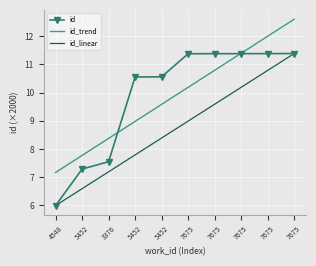

Reading left to right, what are all the values shown in this chart?

id: 6.0	7.3	7.5	10.6	10.6	11.4	11.4	11.4	11.4	11.4
id_trend: 7.2	7.8	8.4	9.0	9.6	10.2	10.8	11.4	12.0	12.6
id_linear: 6.0	6.6	7.2	7.8	8.4	9.0	9.6	10.2	10.8	11.4